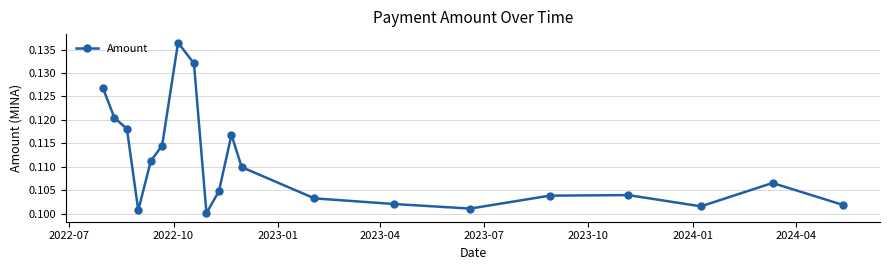

Is this an area chart (filled region under the line)?

No